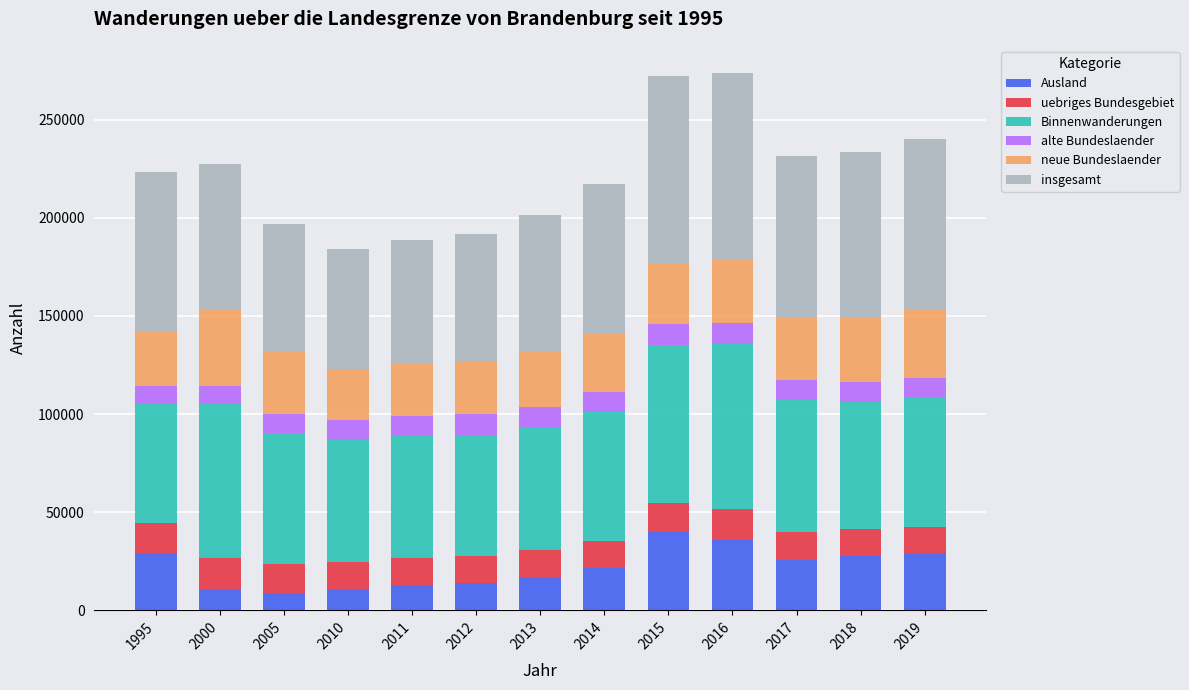

What is the minimum value for Ausland?

8969